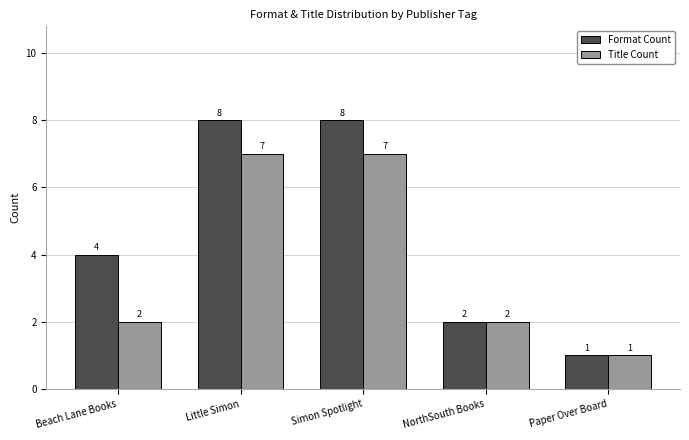

Reading right to left, what are all the values shown in this chart?

Format Count: Paper Over Board=1	NorthSouth Books=2	Simon Spotlight=8	Little Simon=8	Beach Lane Books=4
Title Count: Paper Over Board=1	NorthSouth Books=2	Simon Spotlight=7	Little Simon=7	Beach Lane Books=2